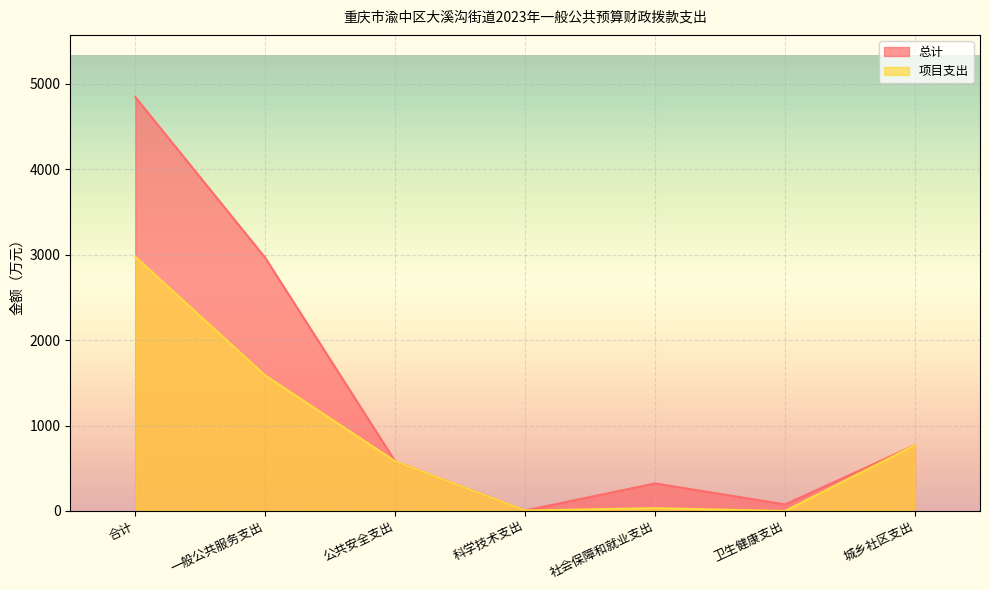

List the series in order of their overall mean, highest first.

总计, 项目支出